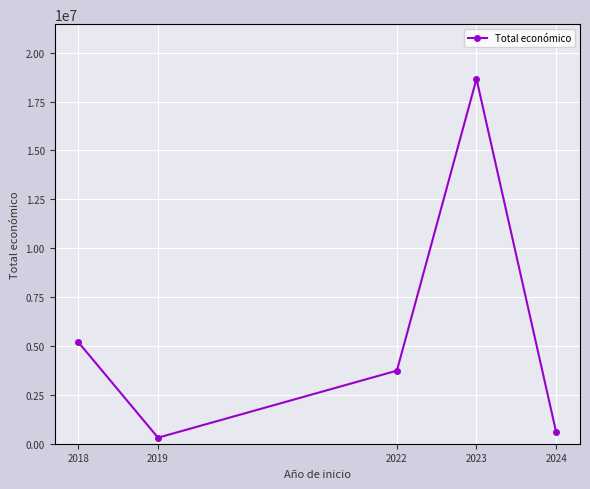

How many values are below 3736434?

2